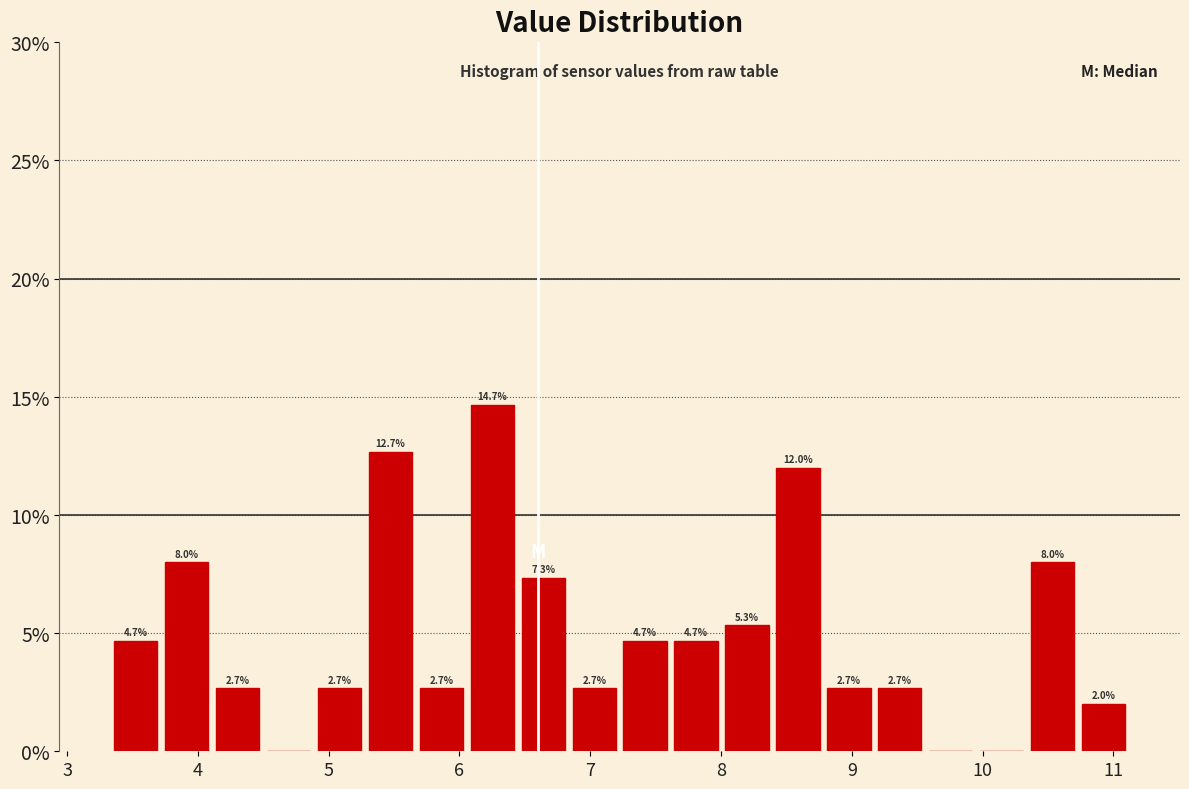

Read against the x-axis, roughly where is the centre of the tallest bar?

6.3